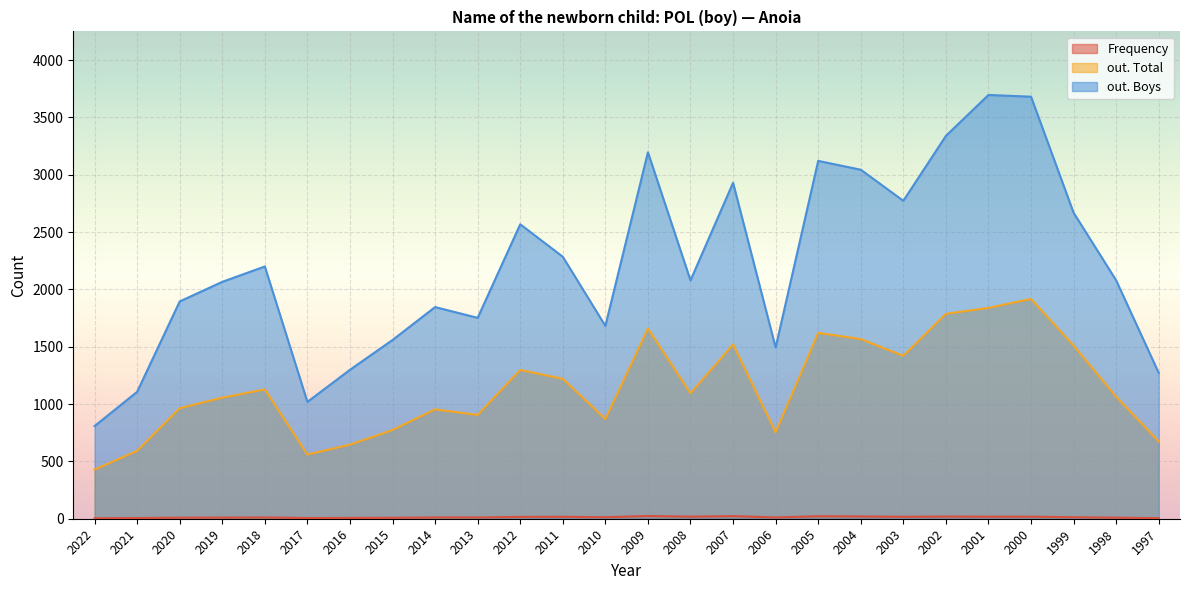

How many categories are shown in the chart?

26